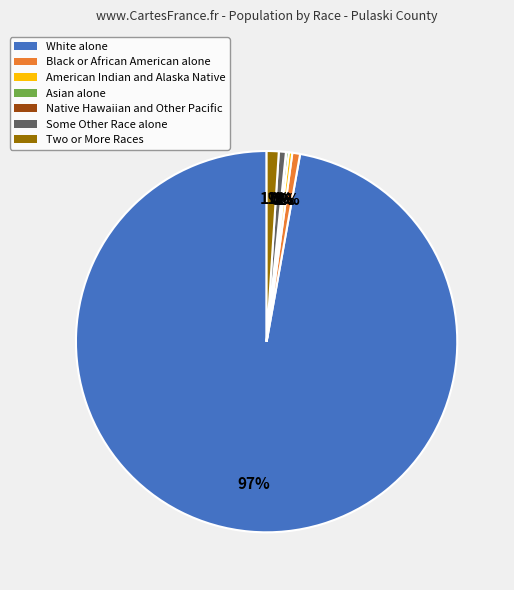

Which category has the biggest portion of the pie?

White alone